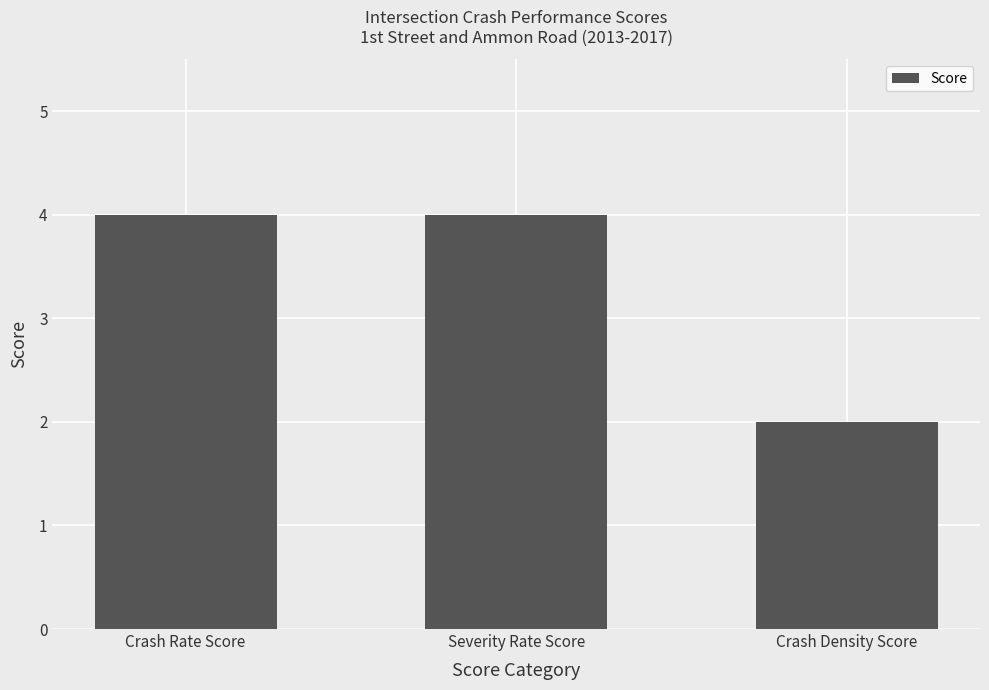

Reading left to right, extract all data points from this chart.

Crash Rate Score=4	Severity Rate Score=4	Crash Density Score=2